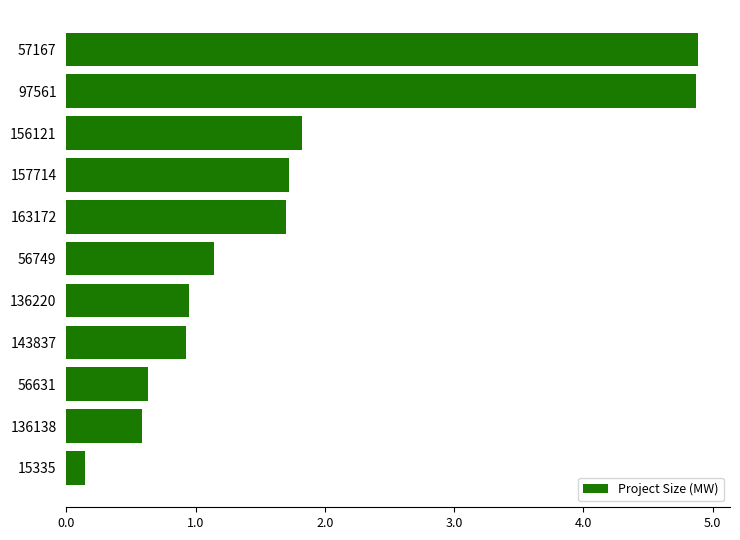

The chart shows a value of 2.7 at 97561. True or false?

False